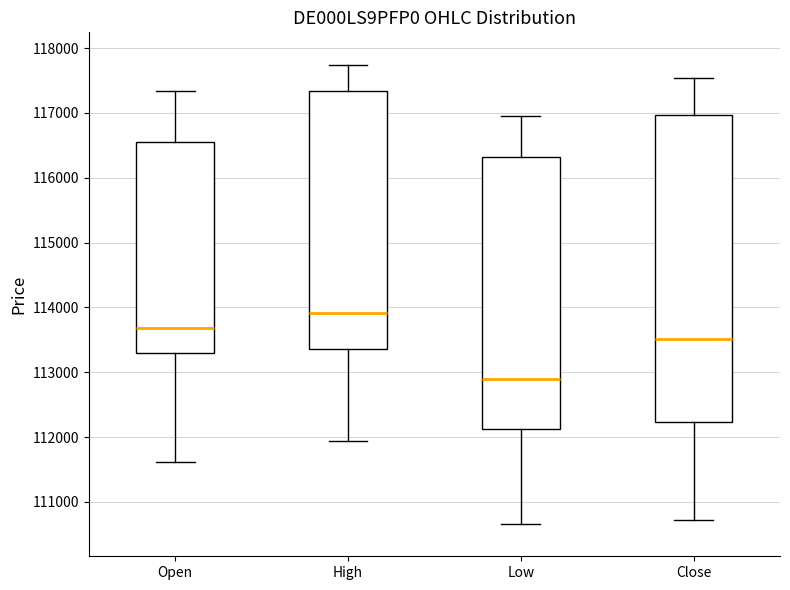

Reading left to right, read every box against the y-axis: the position of its median line, the range the box covers, and the ends of its whiskers. The values are not printed on the chart, so give them approximately, as read against the axis.

Open: median 113700, box 113300 to 116600, whiskers 111600 to 117300
High: median 113900, box 113400 to 117300, whiskers 111900 to 117700
Low: median 112900, box 112100 to 116300, whiskers 110700 to 117000
Close: median 113500, box 112200 to 117000, whiskers 110700 to 117500